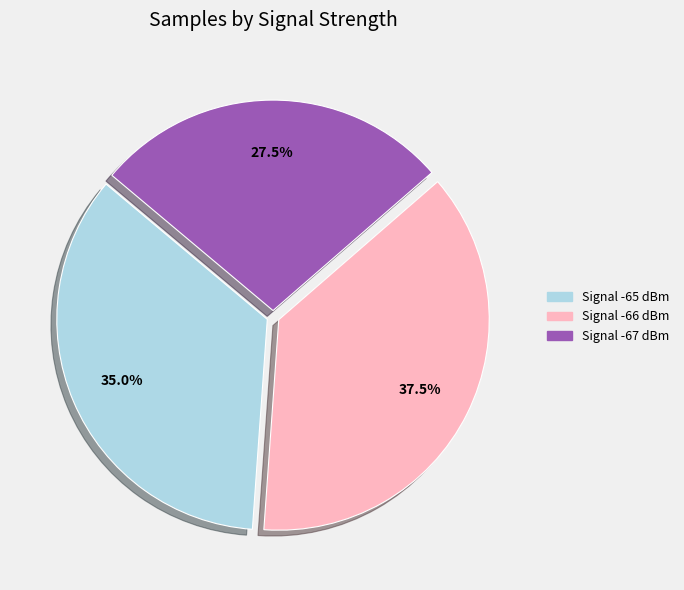

Is there a majority slice in this chart?

No